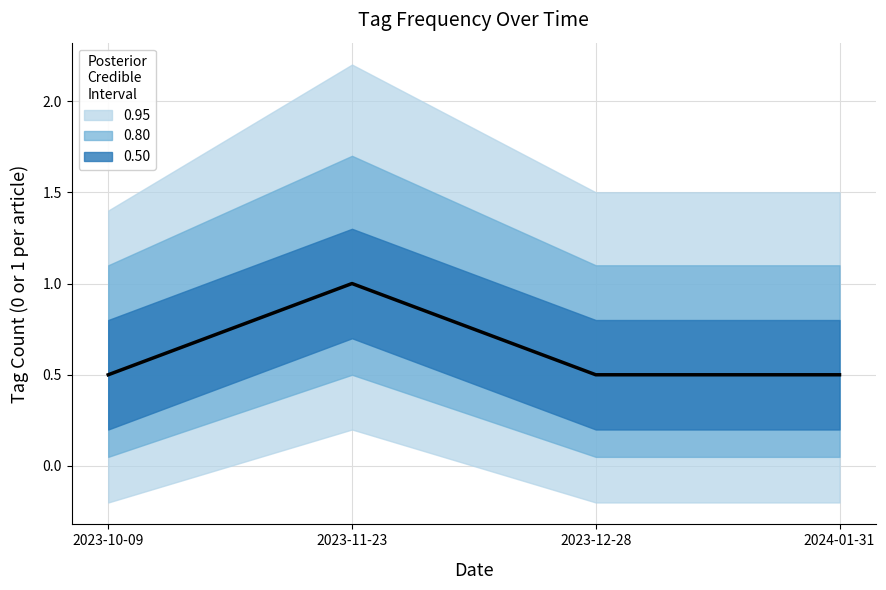

List the labels in order of value, largest first.

2023-11-23, 2023-10-09, 2023-12-28, 2024-01-31